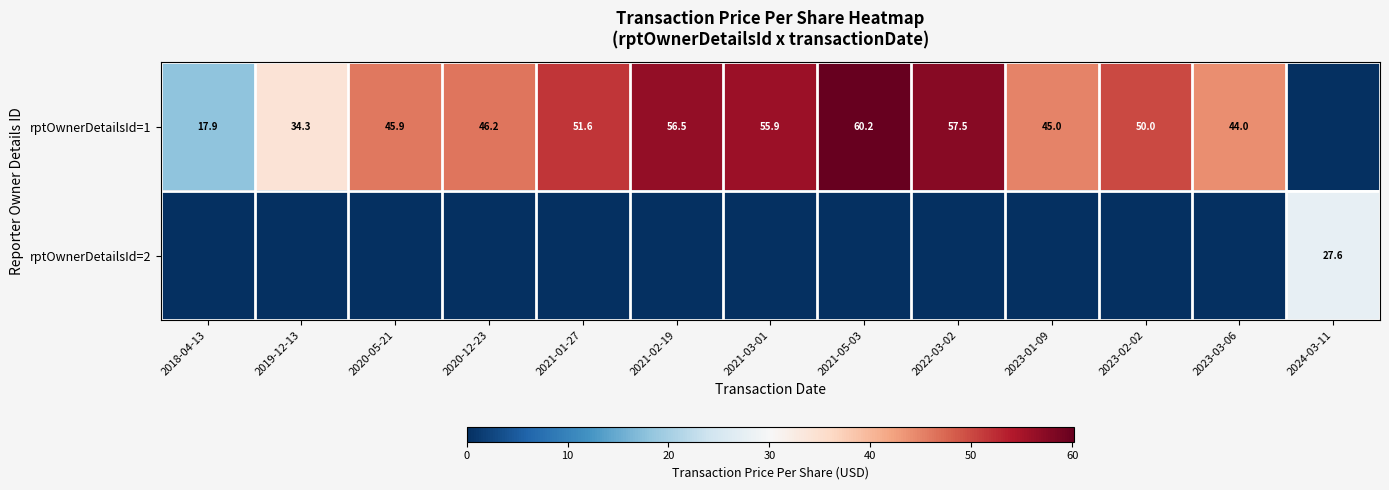

The rptOwnerDetailsId=1 series shows 23.6 at 2023-02-02. True or false?

False